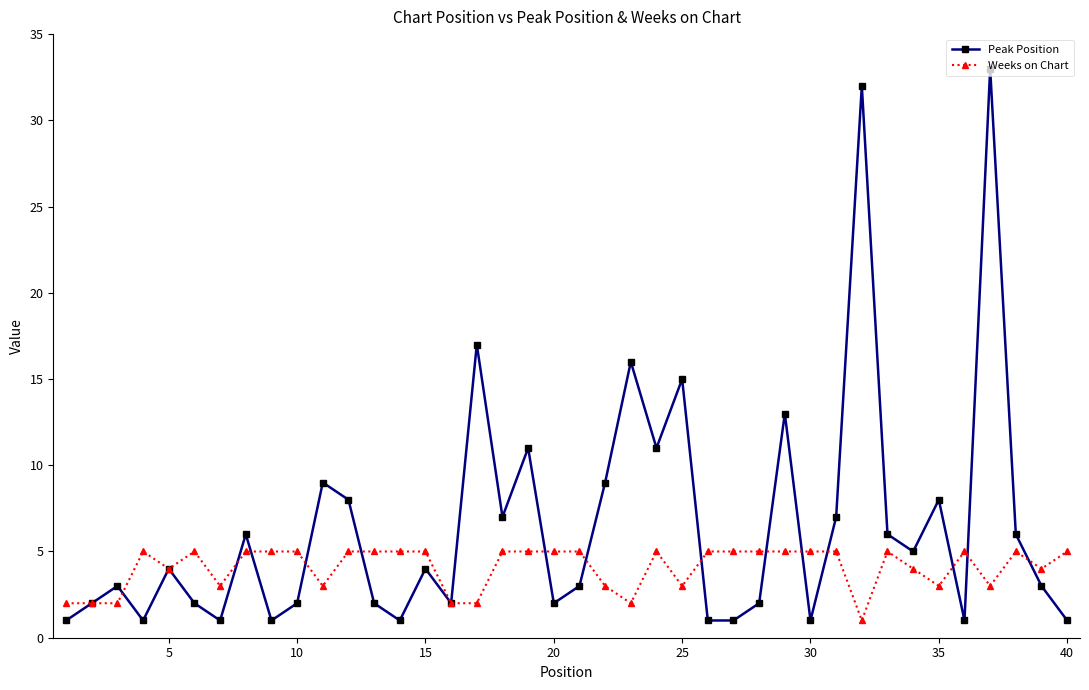

List the series in order of their overall mean, lowest first.

Weeks on Chart, Peak Position